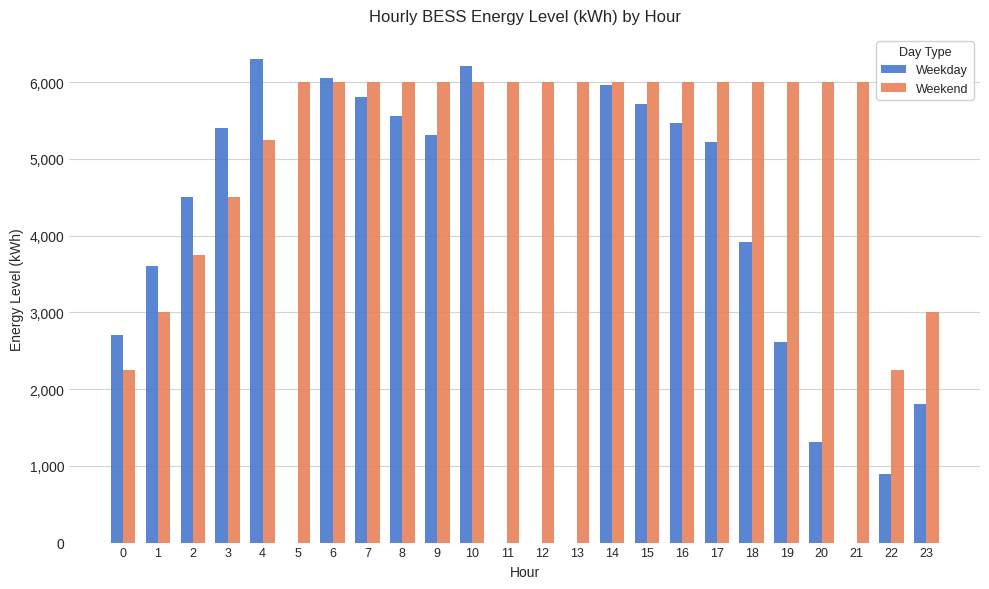

What is the sum of the Weekday values at 15 and 4?

12015.0